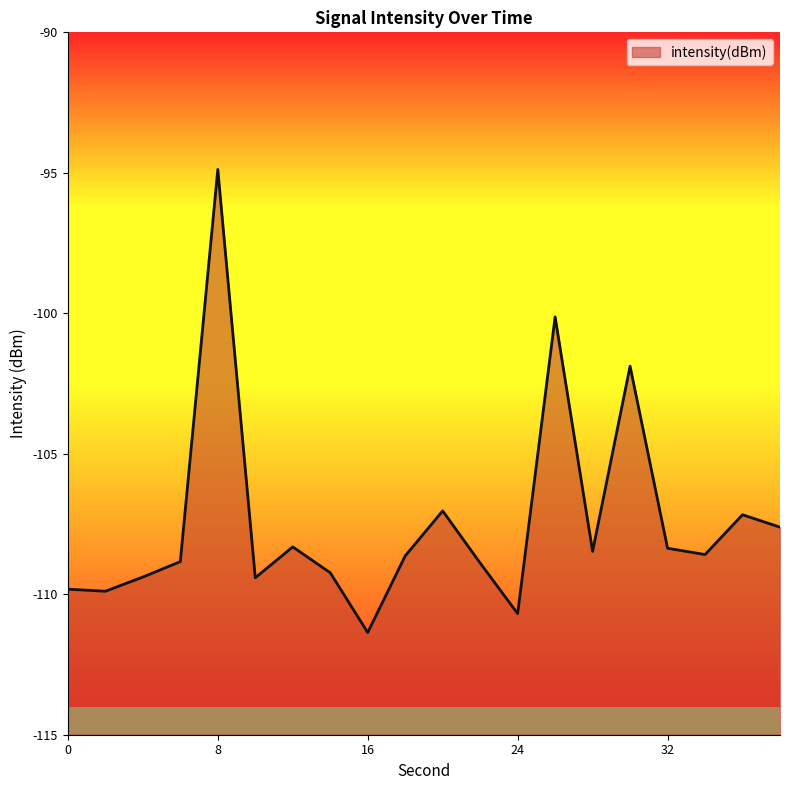

Is it true that the value at 2 is -70.3?

False